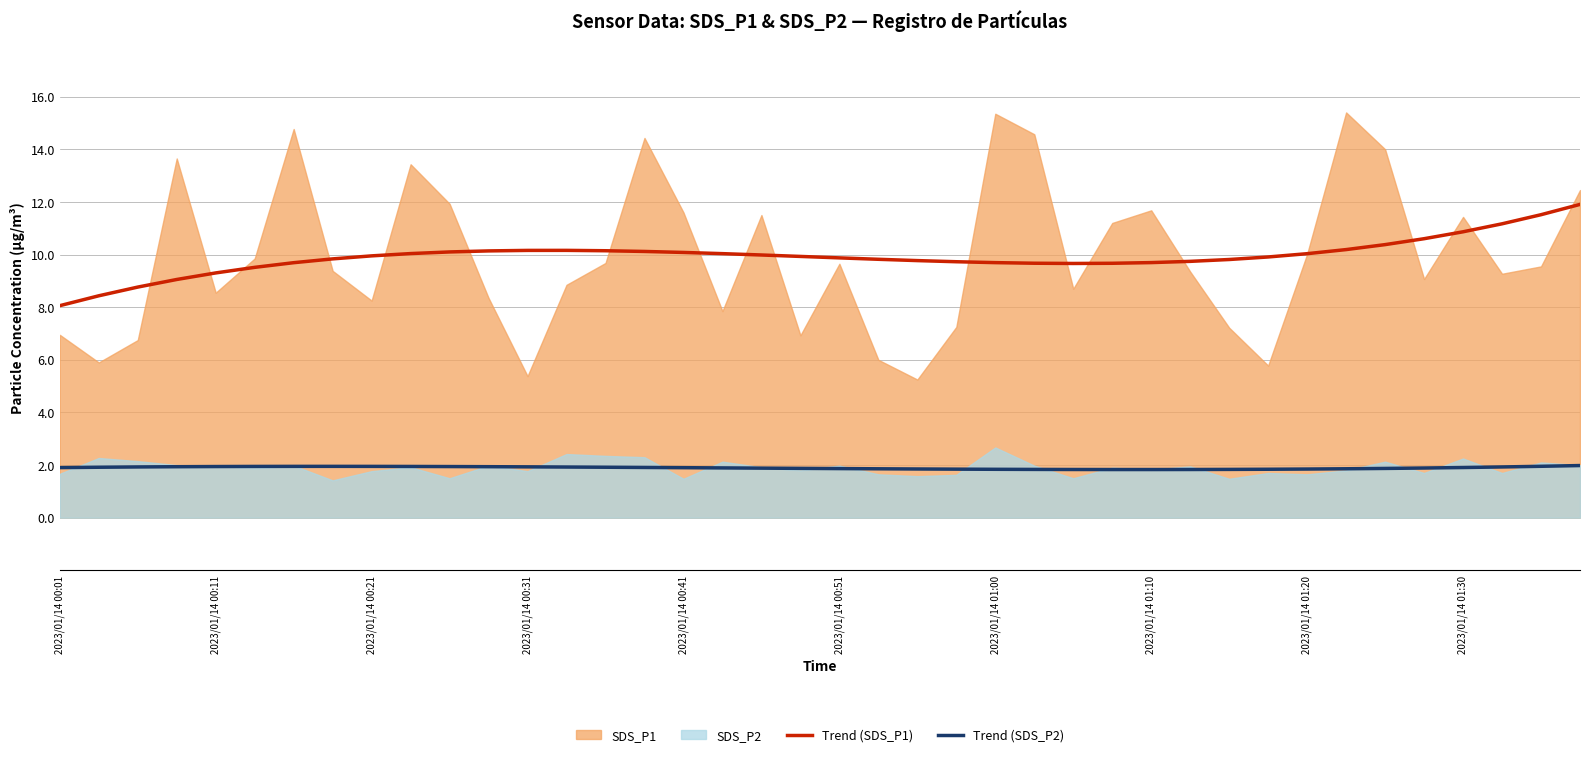

What is the value of the Trend (SDS_P1) point at the 40th from the left?

11.9